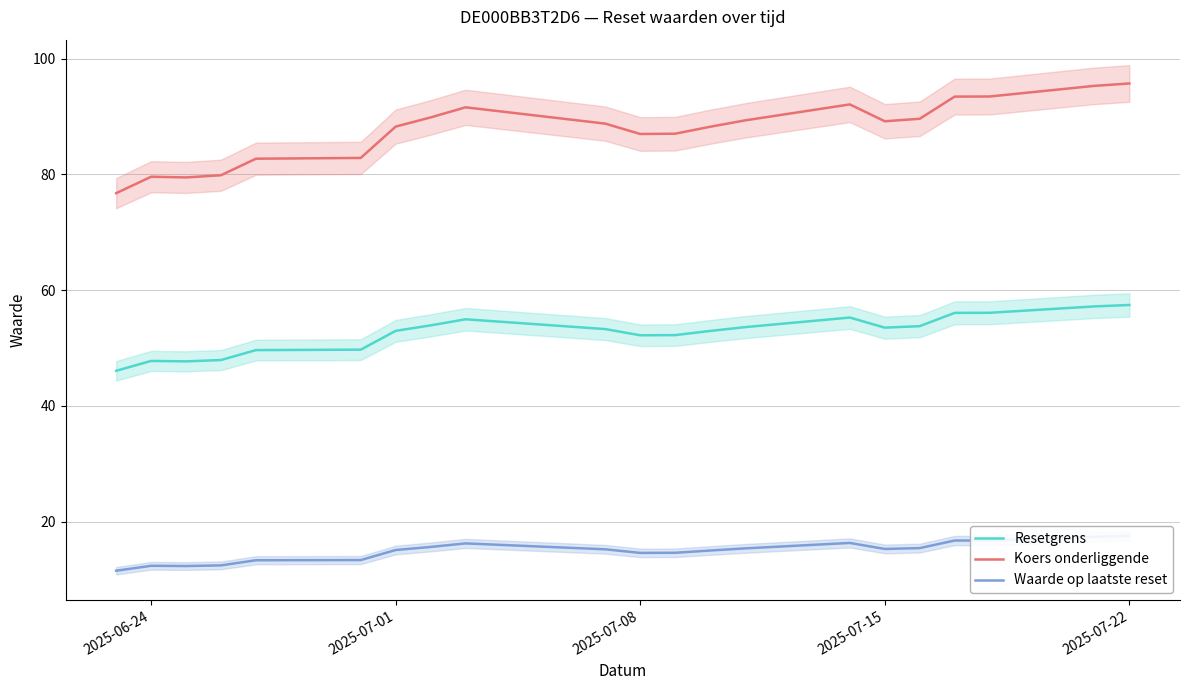

What is the minimum value for Resetgrens?

46.1